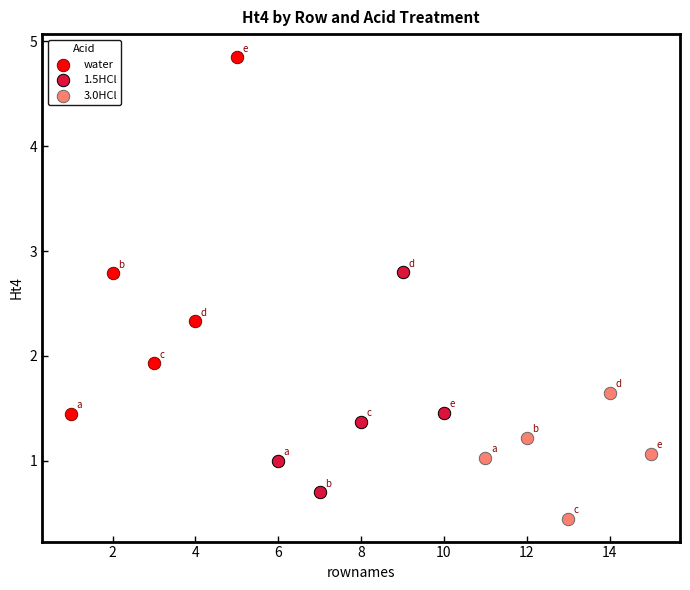

Which series contains the lowest Y value?

3.0HCl